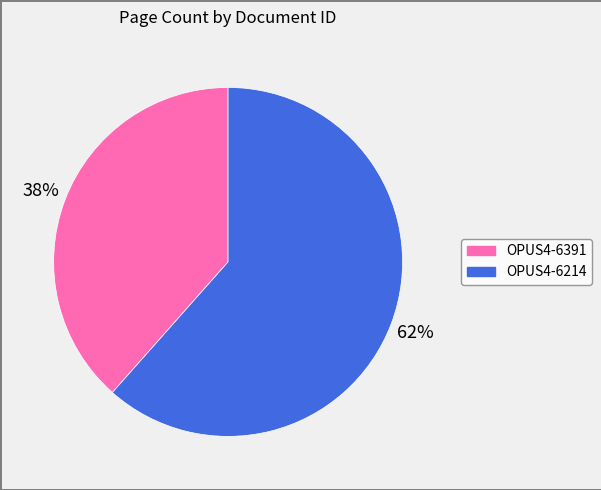

Do OPUS4-6214 and OPUS4-6391 together represent more than half of the pie?

Yes